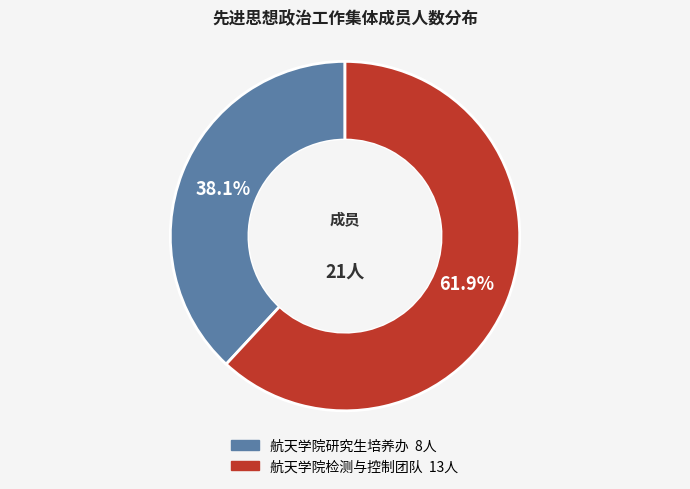

How many slices are in this pie chart?

2